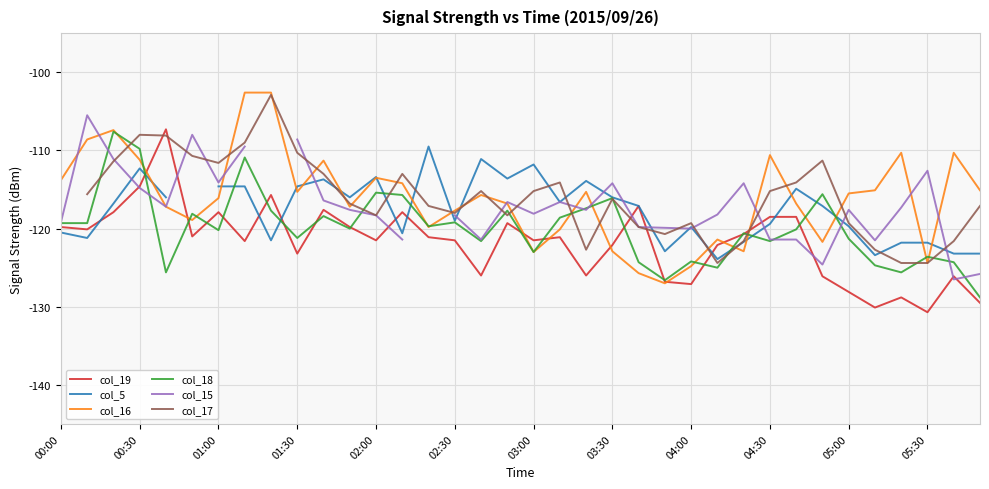

Where is col_19 nearest to the value -119?

17